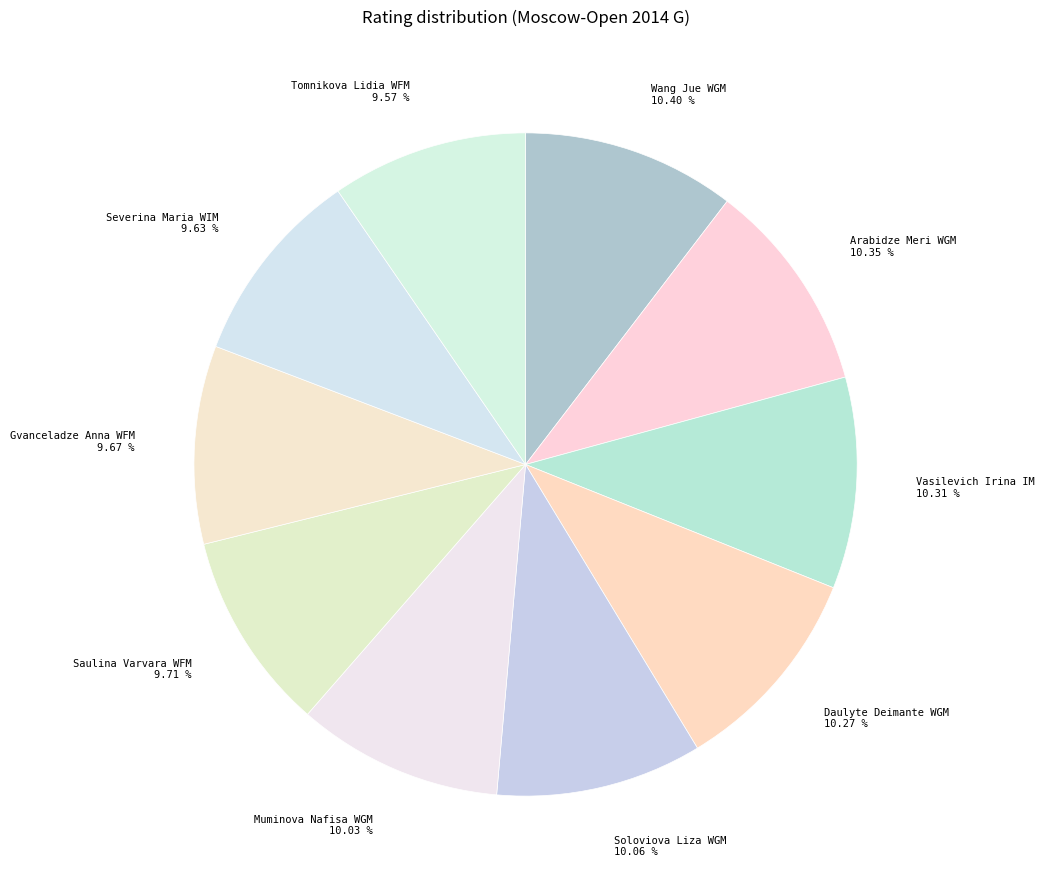

To the nearest percent, what is the combined percentage of Wang Jue WGM and Vasilevich Irina IM?

21%